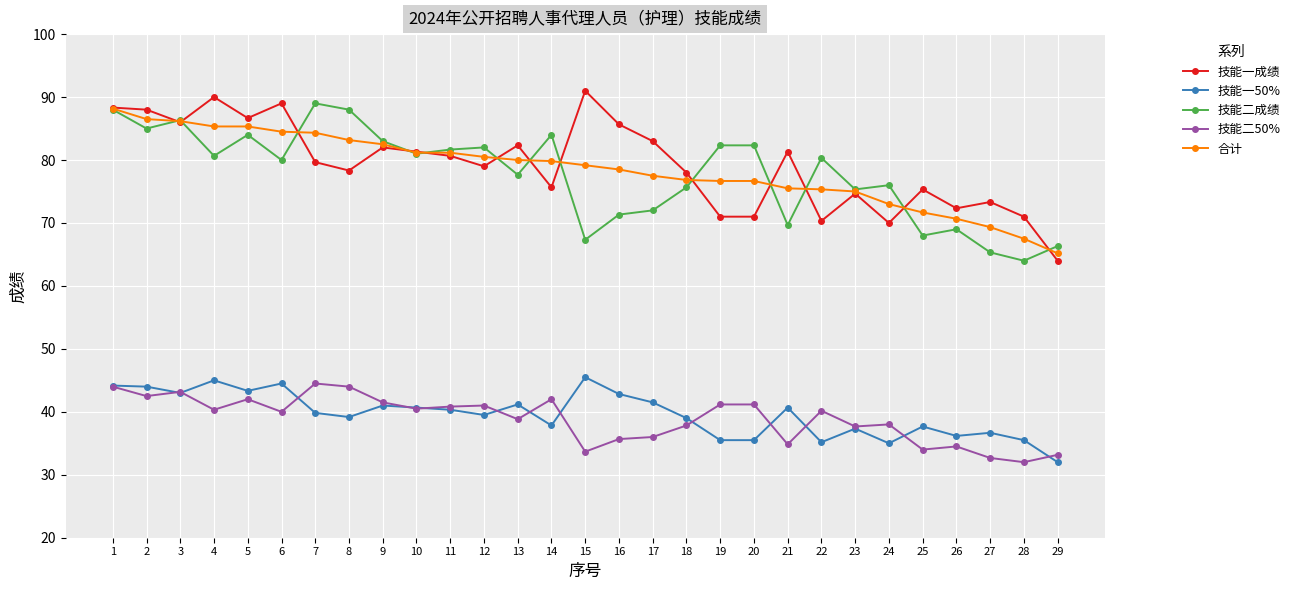

What is the total value across all series at 6?

338.0